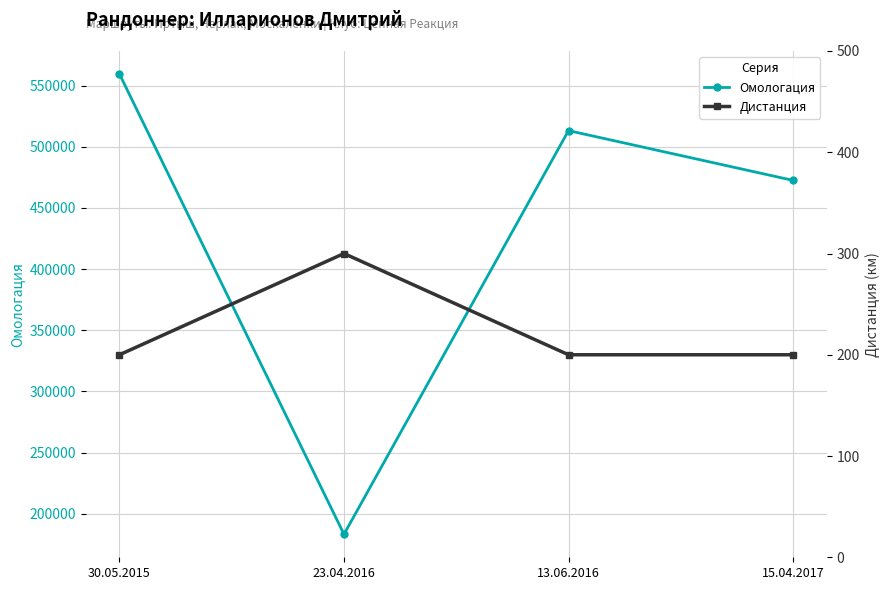

Rank the series by their average value, from lowest to highest.

Дистанция, Омологация